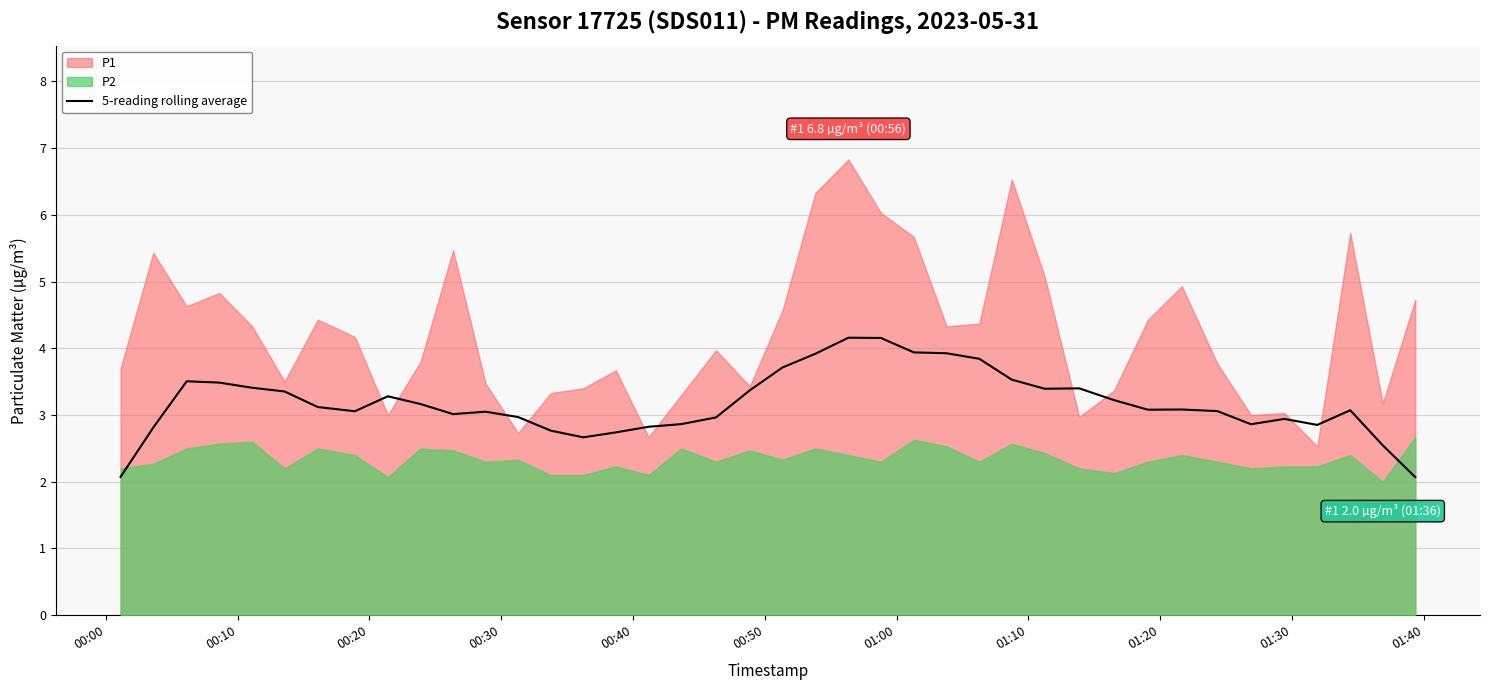

Is it true that the value at 36 is 1.6?

False